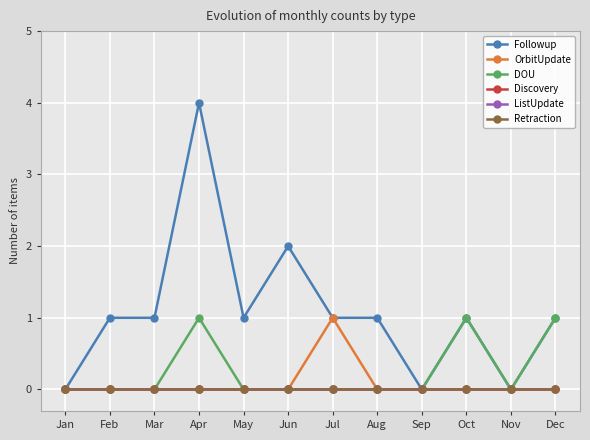

Rank the series at Jul from highest to lowest value.

Followup, OrbitUpdate, DOU, Discovery, ListUpdate, Retraction